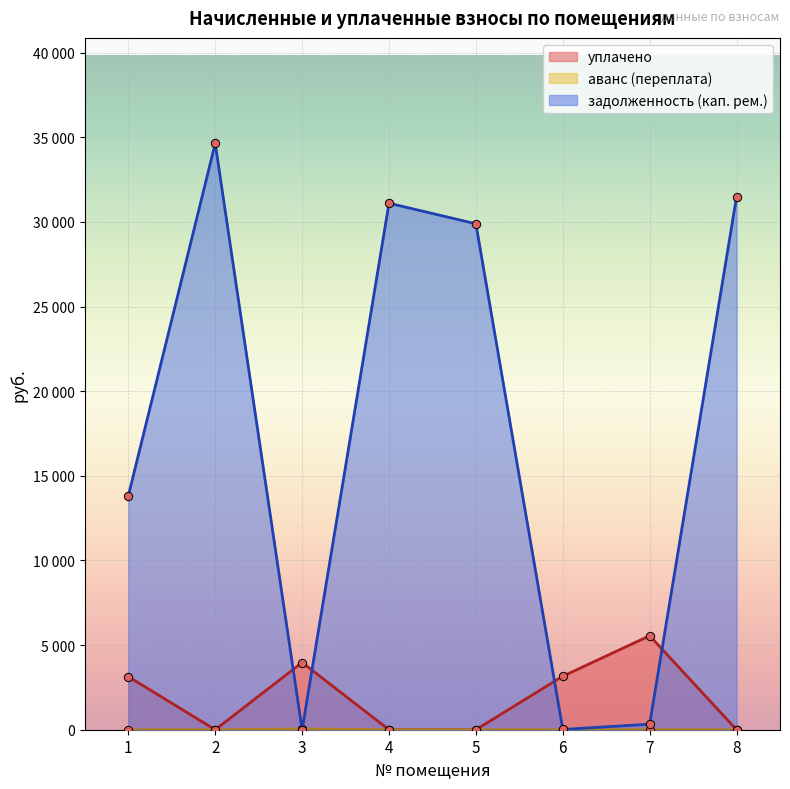

Between 1 and 4, which is larger?

1